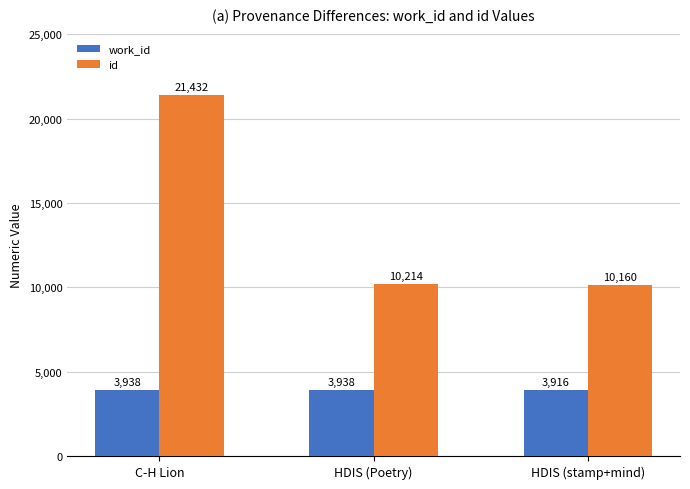

At which label does id reach its peak?

C-H Lion